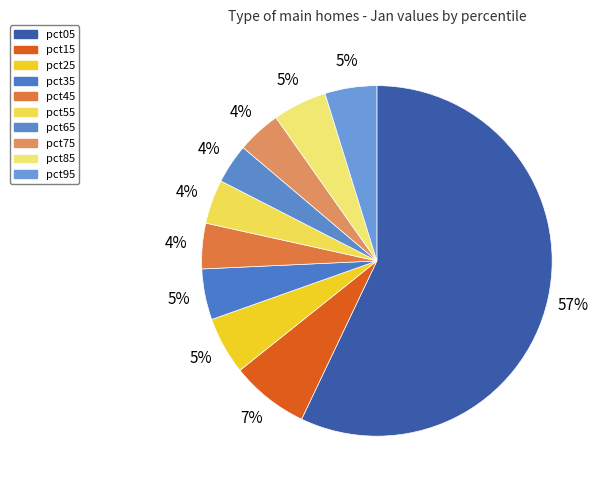

The pct65 slice represents 14% of the pie. True or false?

False